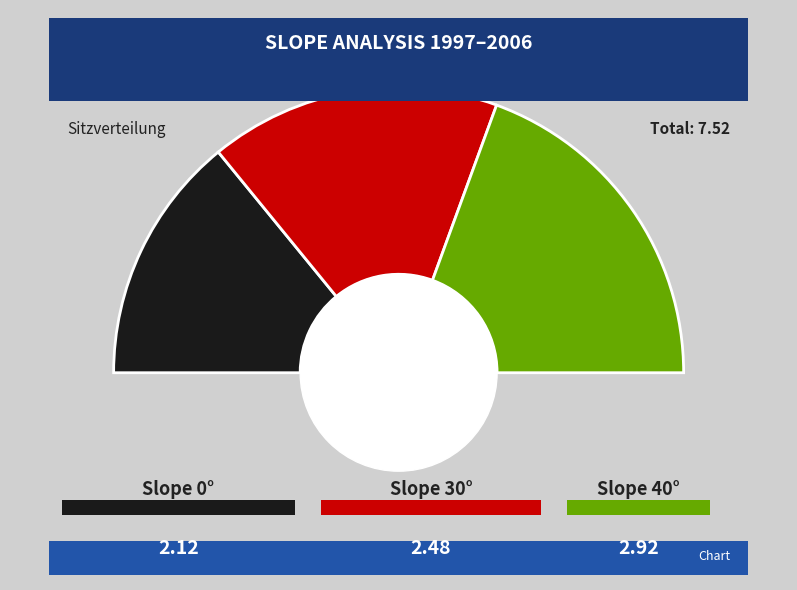

The 30 slice represents 33% of the pie. True or false?

True